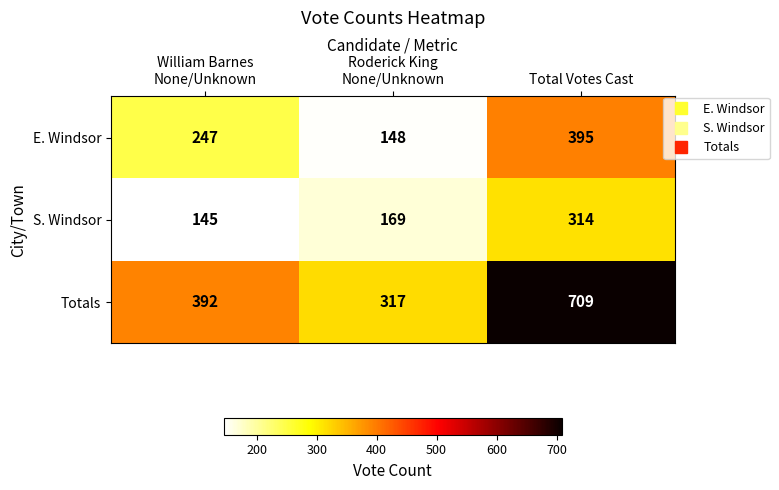

Rank the series by their average value, from lowest to highest.

S. Windsor, E. Windsor, Totals